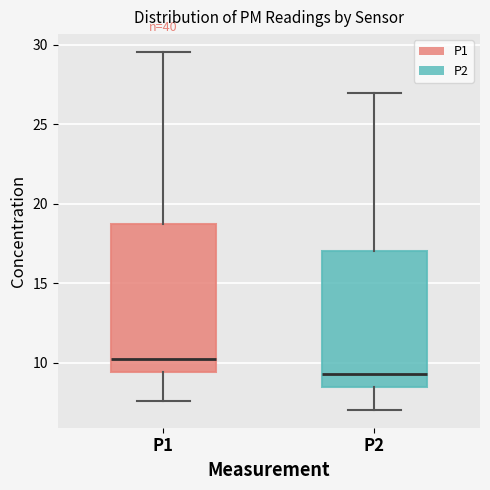

Which box has the highest median line?

P1